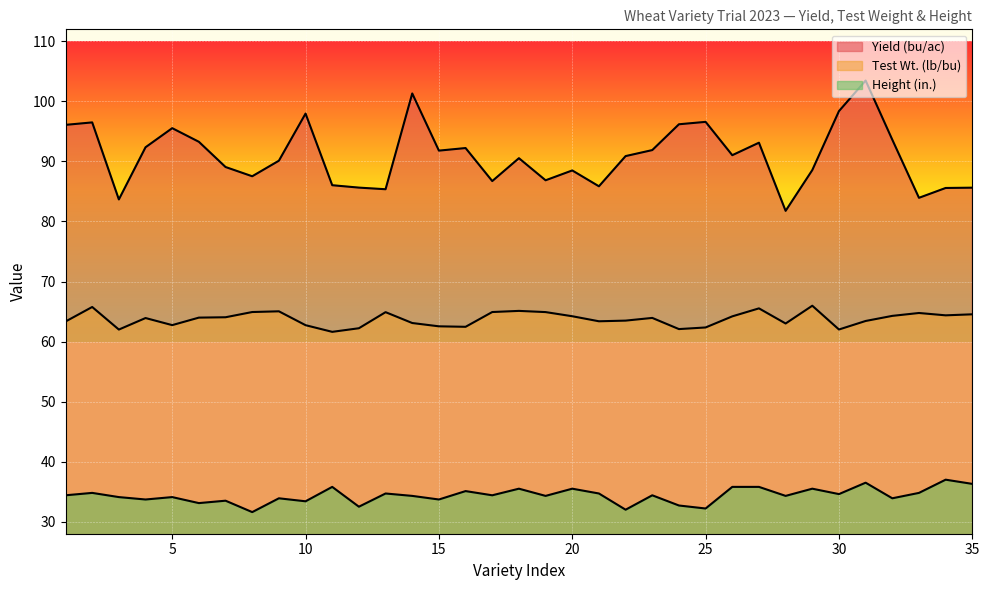

In Test Wt. (lb/bu), how many points are higher than both neighbors (excluding endpoints)?

9